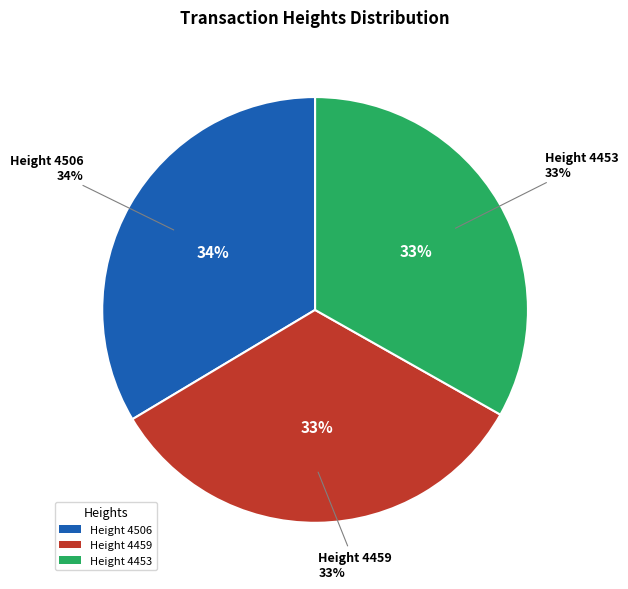

Does 4506 account for over 50% of the chart?

No